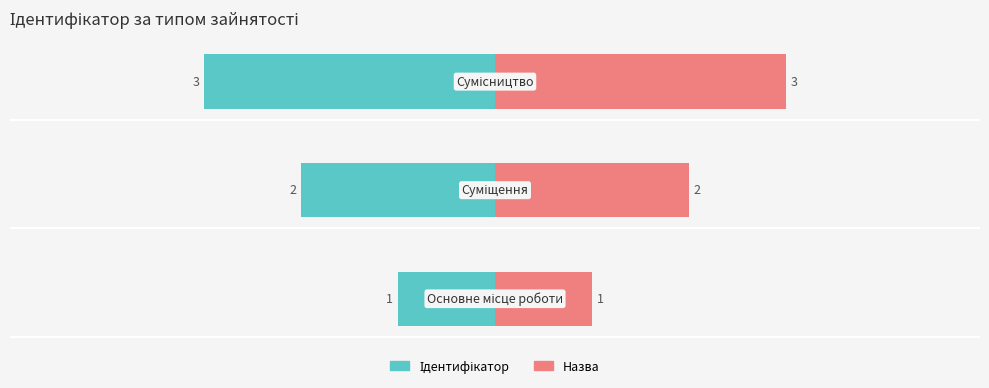

The value at Суміщення is 4. True or false?

False